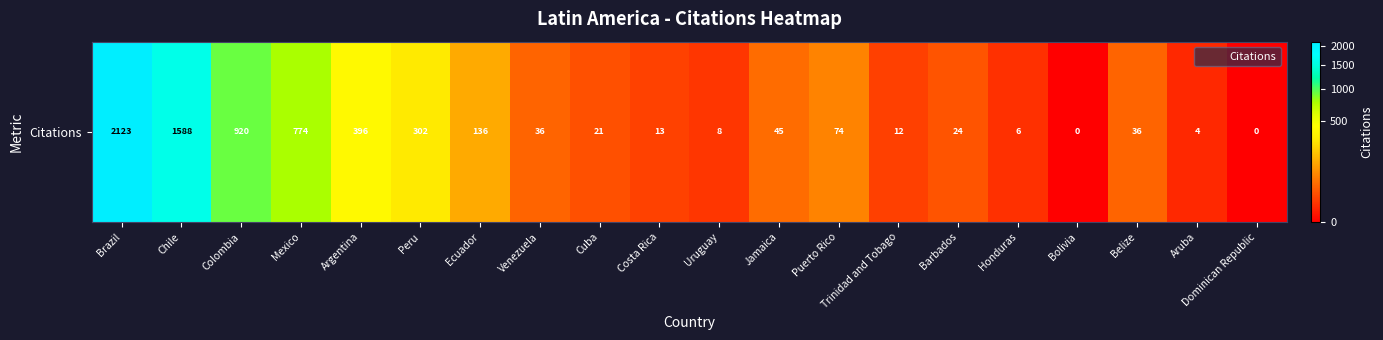

What is the difference between the values at Chile and Peru?

1286